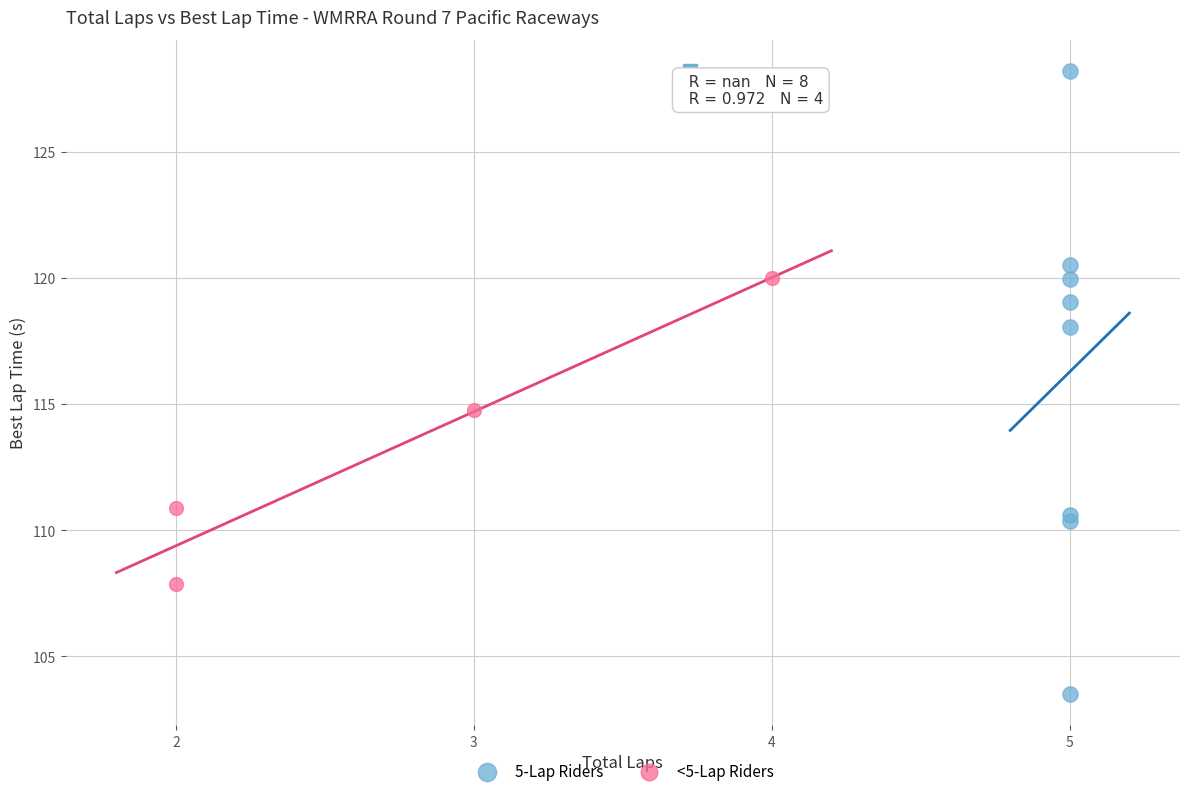

Which series contains the lowest Y value?

5-Lap Riders